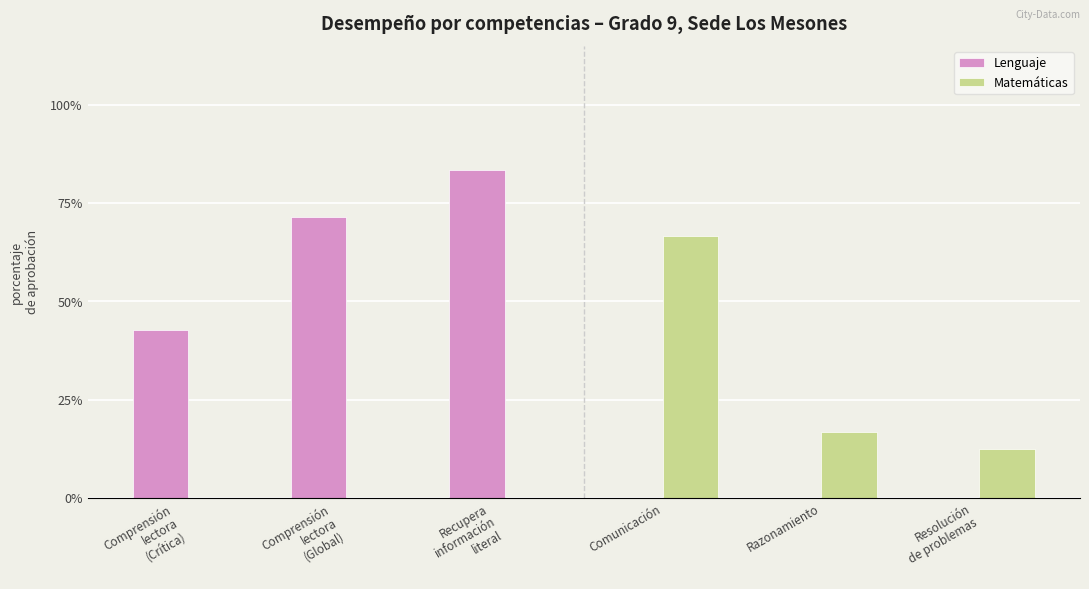

What is the sum of all Lenguaje values?

2.0